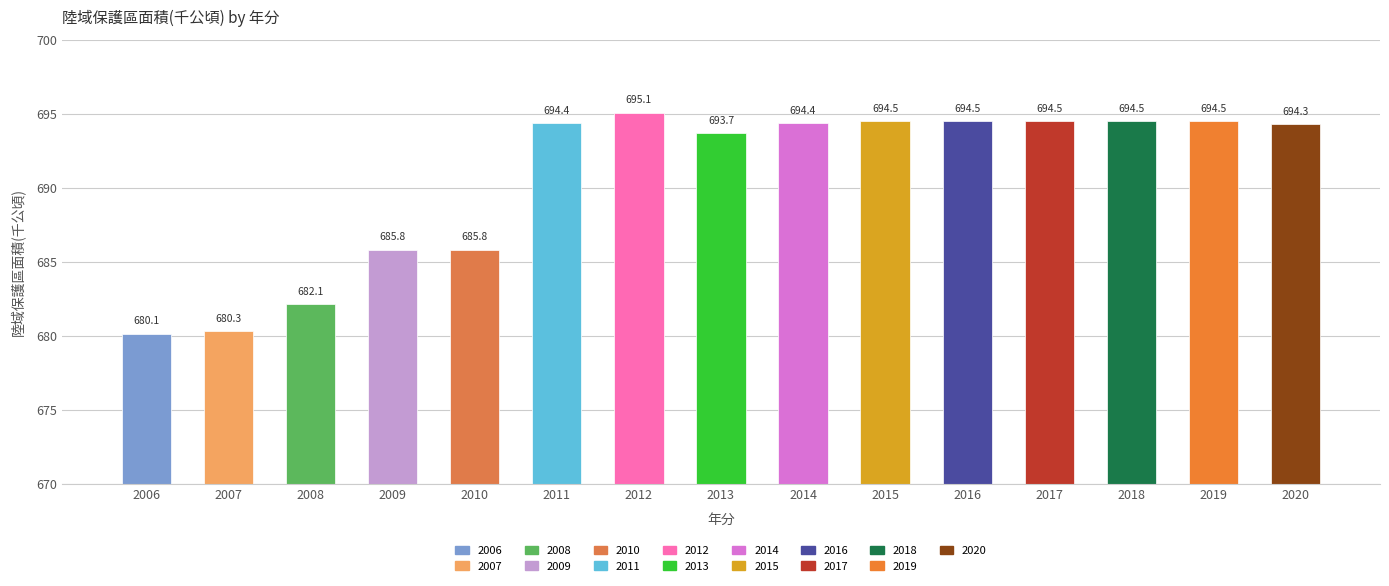

What is the ratio of the value at 2011 to the value at 2016?

1.0